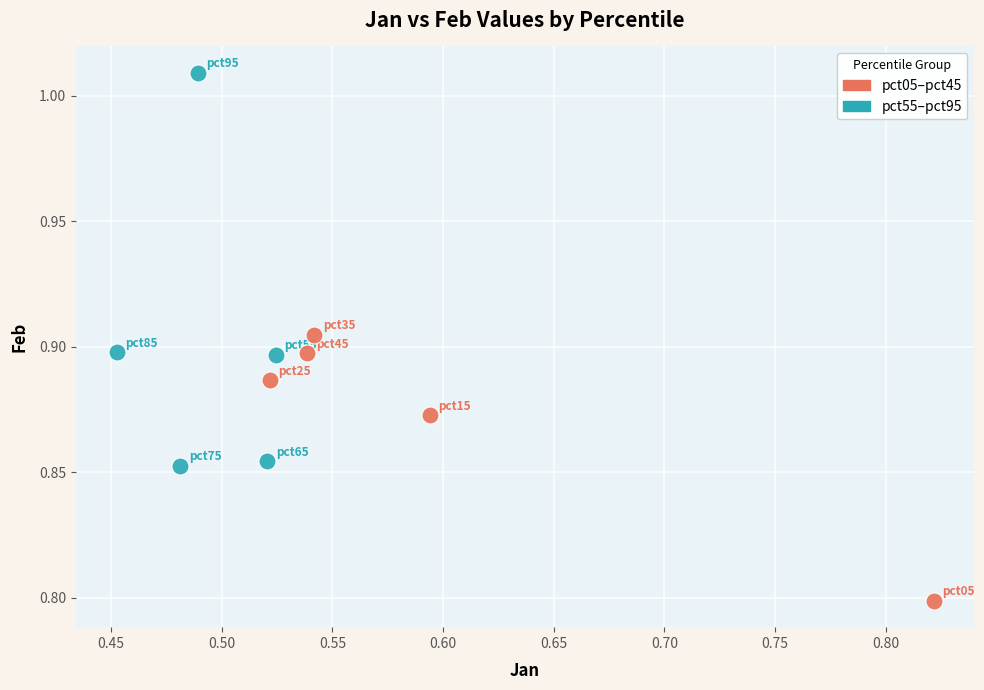

Which series has the widest spread of Y values?

pct55–pct95